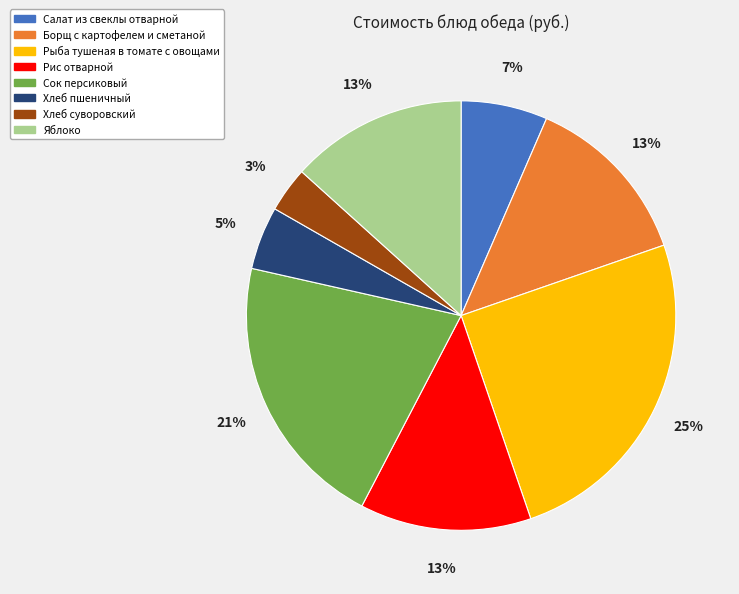

Which has a higher value, Рыба тушеная в томате с овощами or Салат из свеклы отварной?

Рыба тушеная в томате с овощами